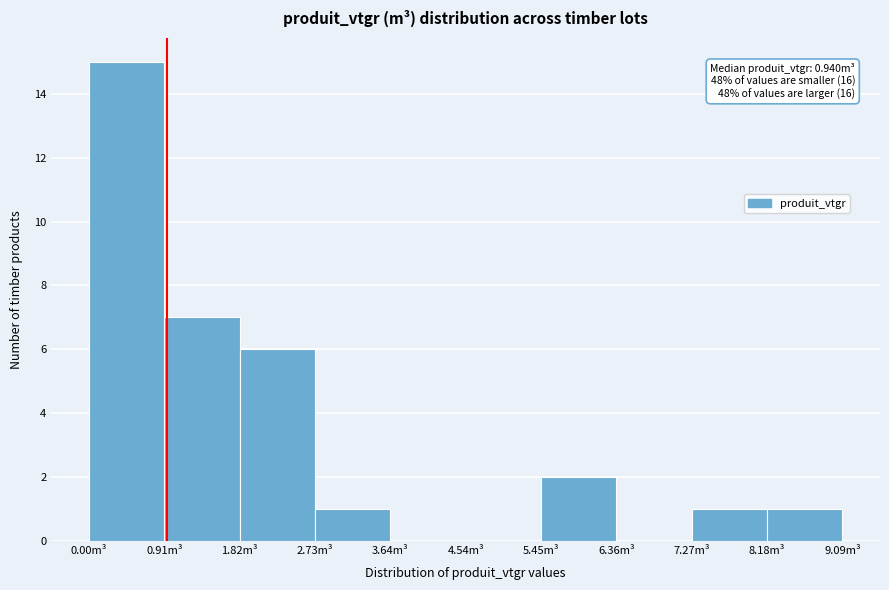

Which range on the x-axis has the tallest bar?

0.0 to 0.9